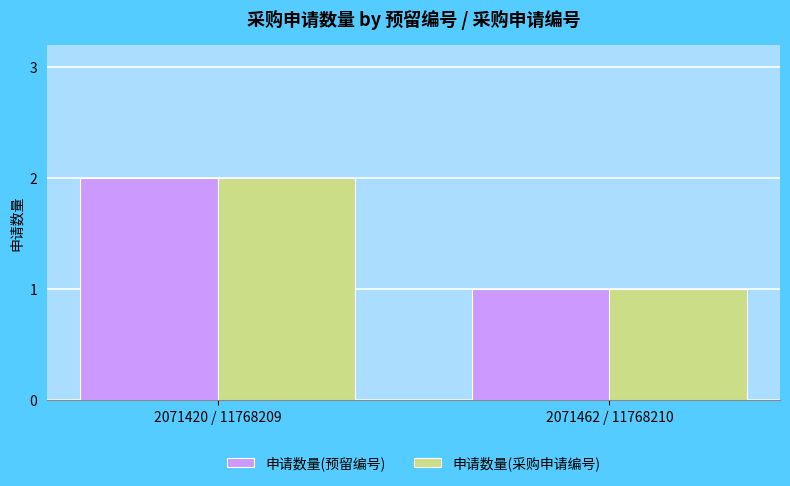

What is the sum of all 申请数量(预留编号) values?

3